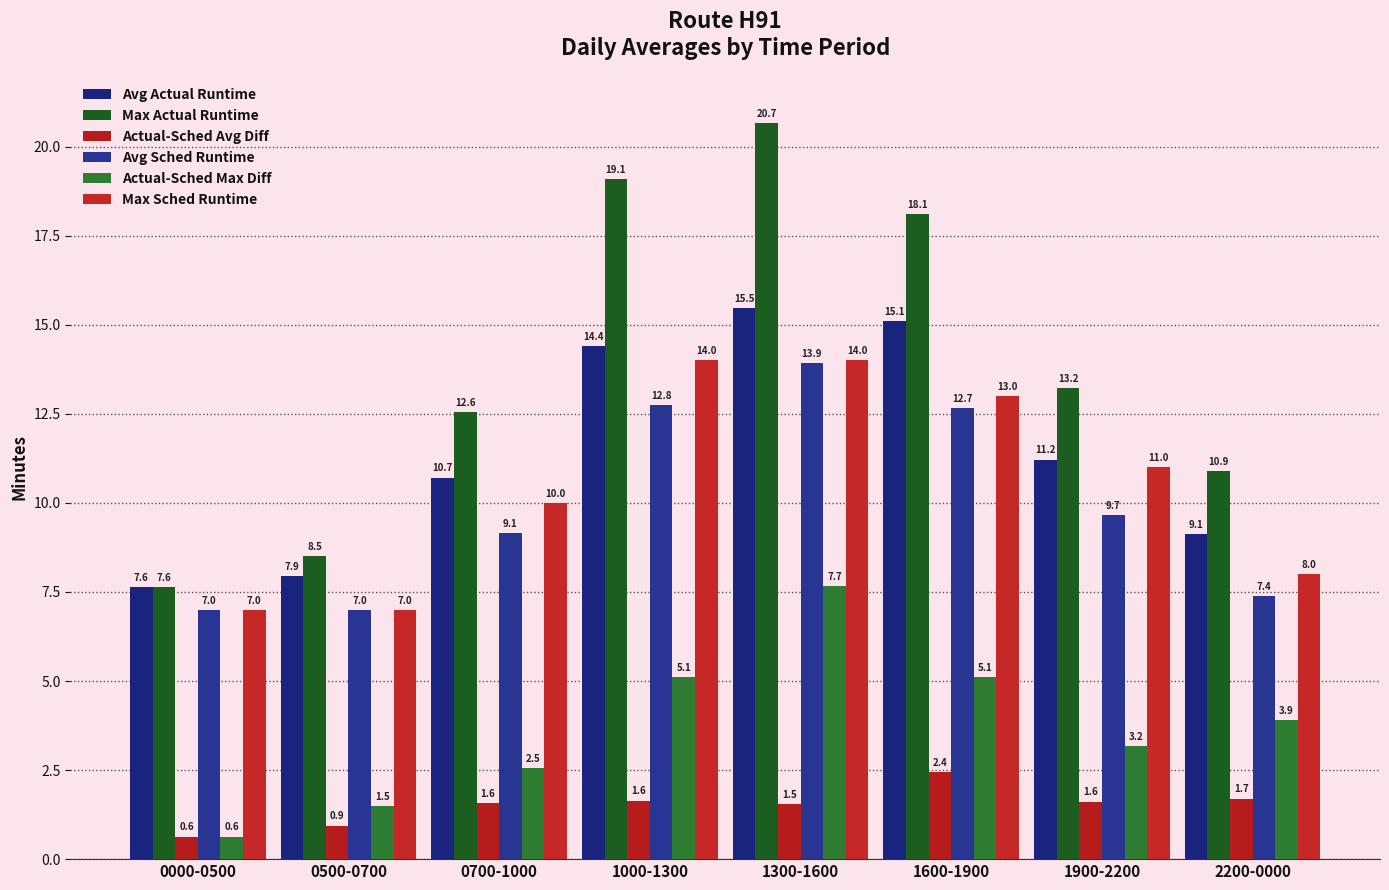

Reading left to right, what are all the values shown in this chart?

Avg Actual Runtime: 7.6	7.9	10.7	14.4	15.5	15.1	11.2	9.1
Max Actual Runtime: 7.6	8.5	12.6	19.1	20.7	18.1	13.2	10.9
Actual-Sched Avg Diff: 0.6	0.9	1.6	1.6	1.5	2.4	1.6	1.7
Avg Sched Runtime: 7.0	7.0	9.1	12.8	13.9	12.7	9.7	7.4
Actual-Sched Max Diff: 0.6	1.5	2.5	5.1	7.7	5.1	3.2	3.9
Max Sched Runtime: 7.0	7.0	10.0	14.0	14.0	13.0	11.0	8.0